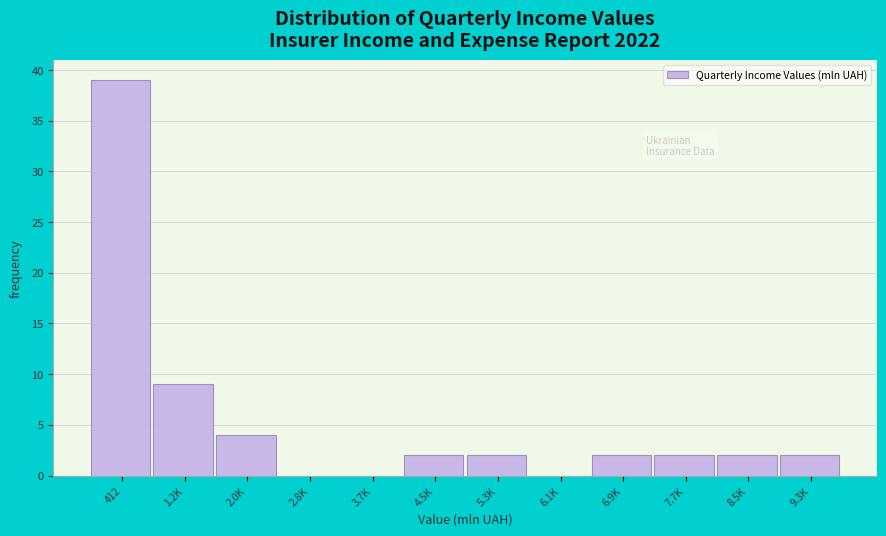

Reading left to right, transcribe all the data shown in this chart.

412=39	1.2K=9	2.0K=4	2.8K=0	3.7K=0	4.5K=2	5.3K=2	6.1K=0	6.9K=2	7.7K=2	8.5K=2	9.3K=2